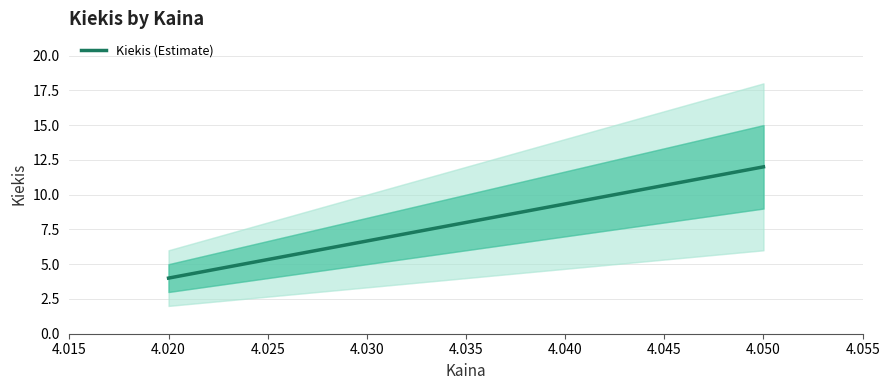

How many categories are shown in the chart?

2